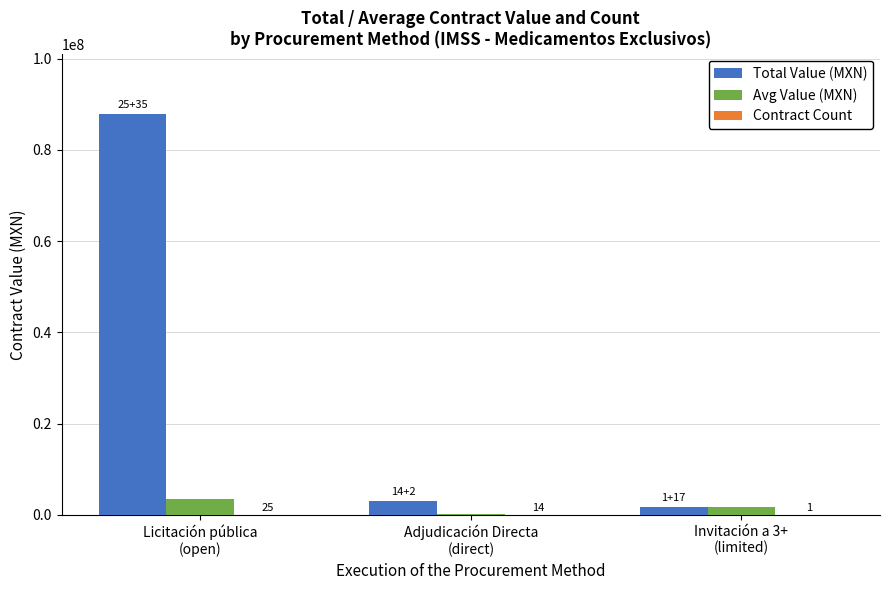

What is the maximum value for Total Value (MXN)?

87904274.5